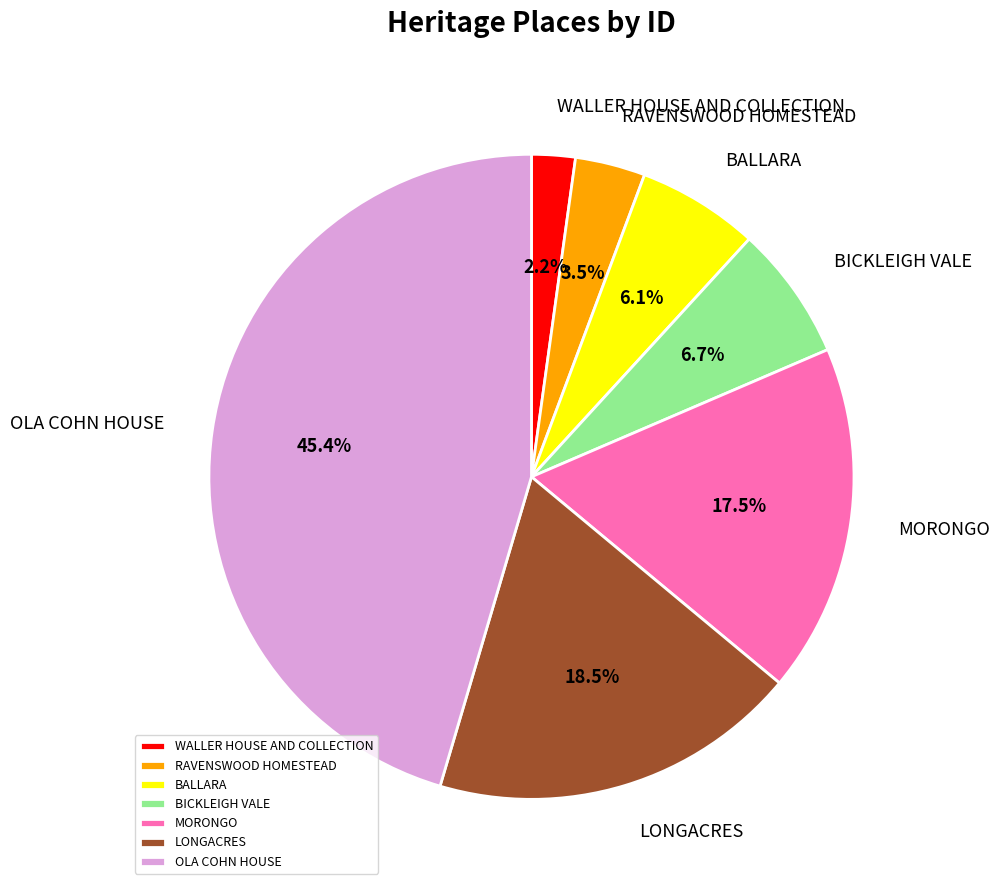

Do BALLARA and MORONGO together represent more than half of the pie?

No